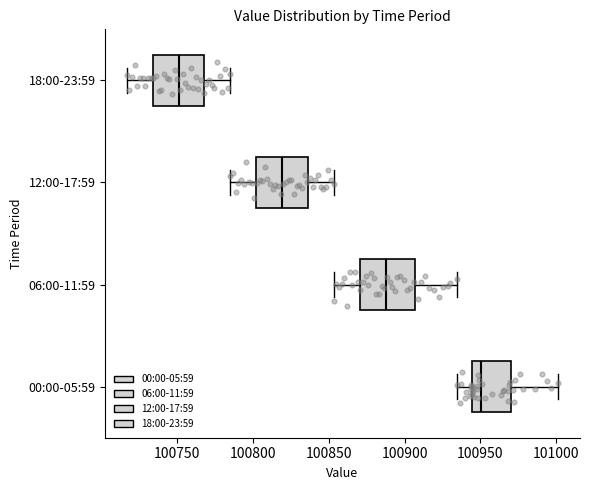

Reading bottom to top, transcribe this box plot: for each box, give where its median line is, the range the box spans, and where its two whiskers end, as read against the x-axis. The values are not printed on the chart, so give them approximately, as read against the axis.

00:00-05:59: median 100950, box 100945 to 100970, whiskers 100935 to 101000
06:00-11:59: median 100885, box 100870 to 100905, whiskers 100855 to 100935
12:00-17:59: median 100820, box 100800 to 100835, whiskers 100785 to 100855
18:00-23:59: median 100750, box 100735 to 100770, whiskers 100715 to 100785